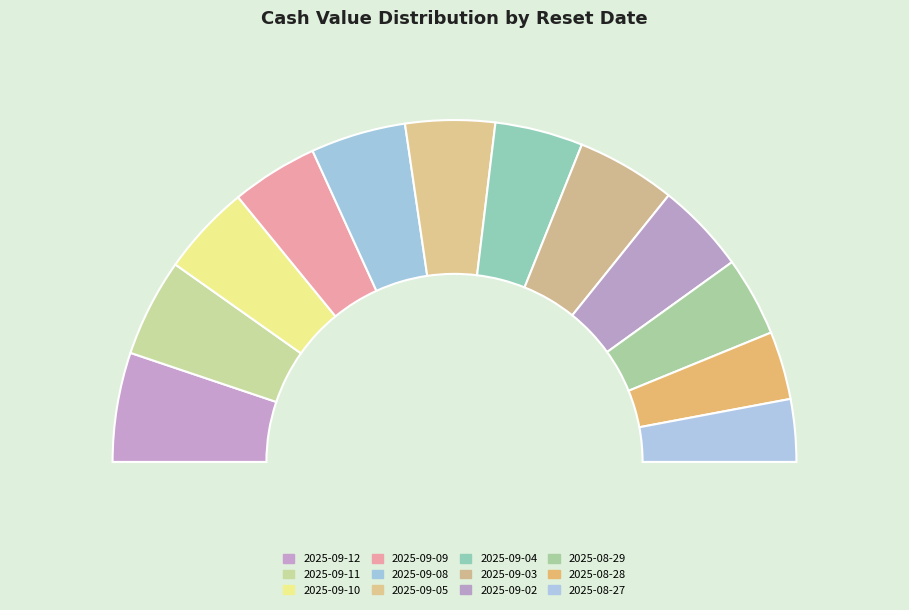

How many slices are in this pie chart?

12